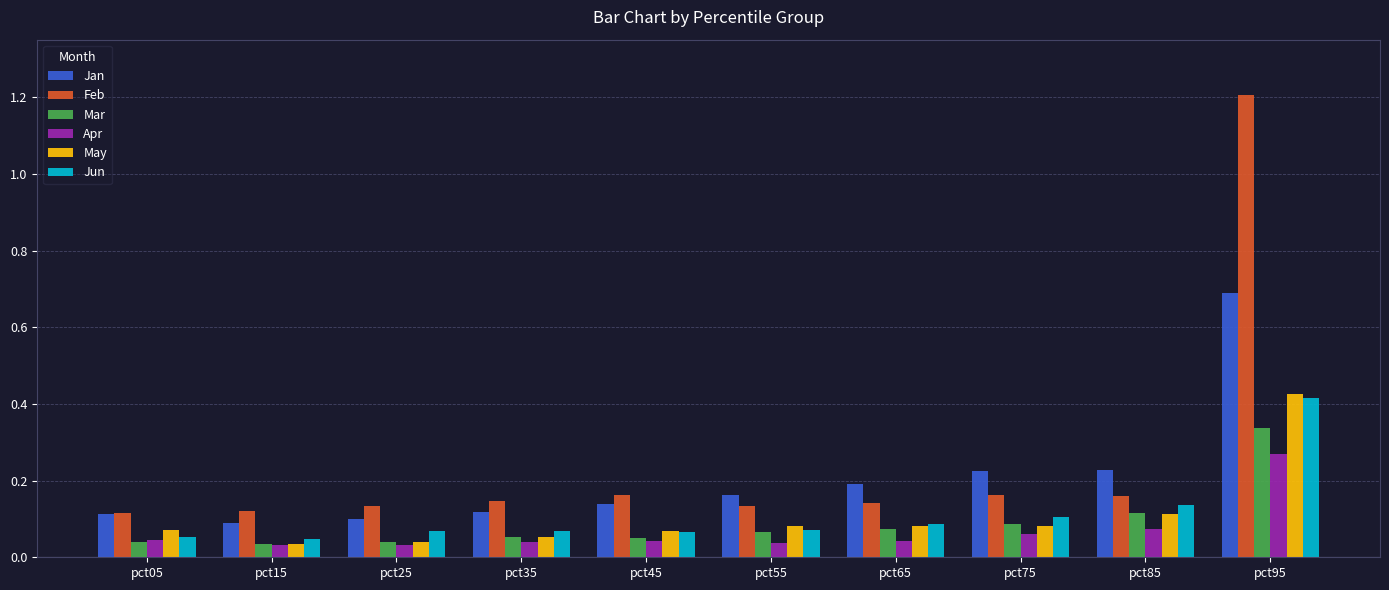

The value of Jun at pct65 is 0.0. True or false?

False